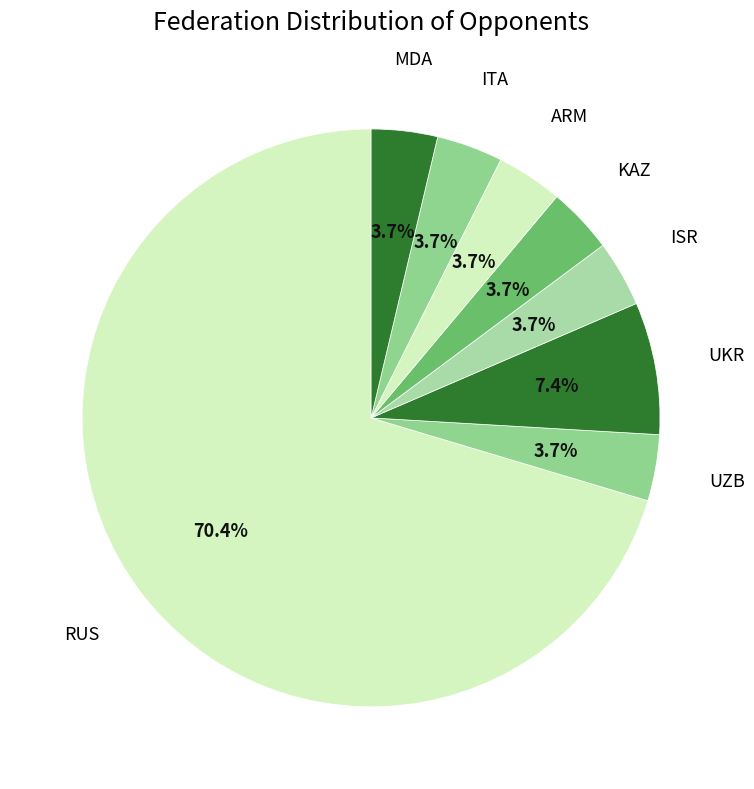

How many segments does this pie chart have?

8